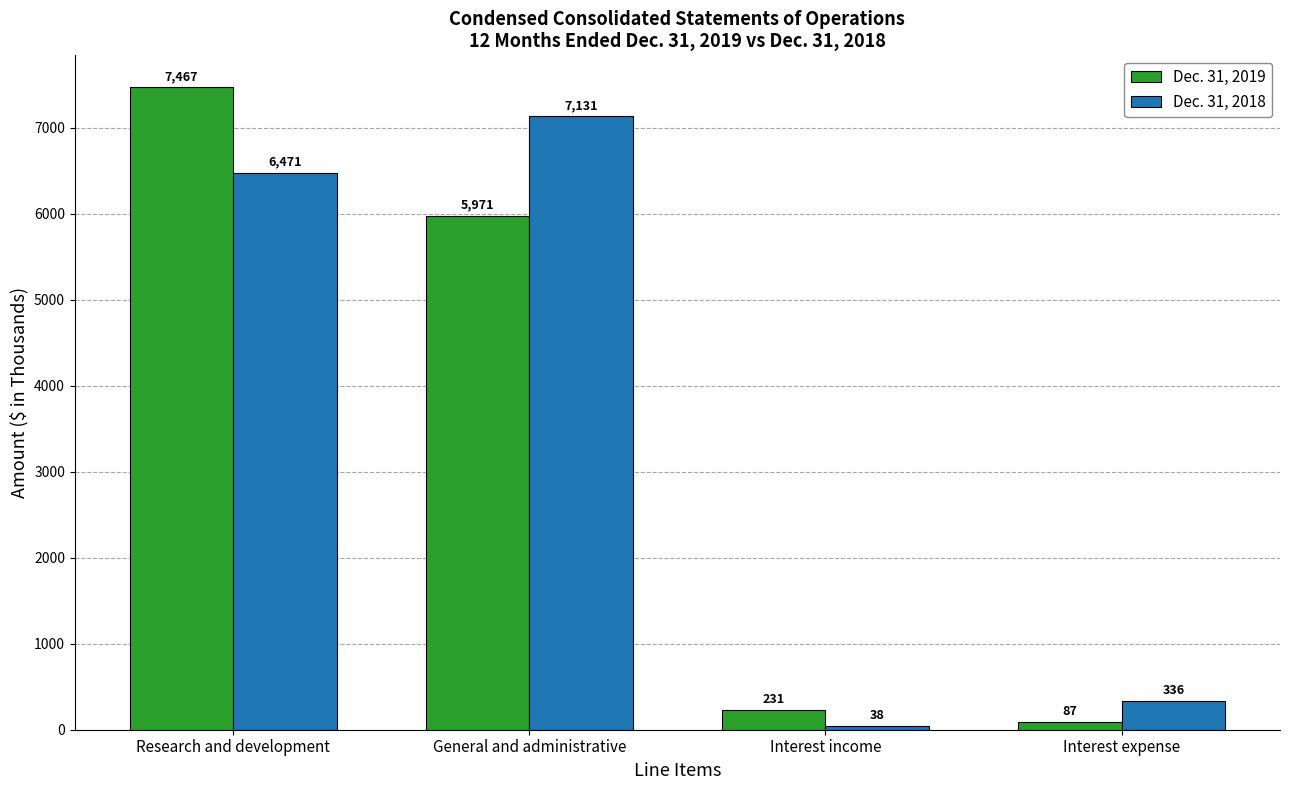

What is the sum of all Dec. 31, 2019 values?

13756